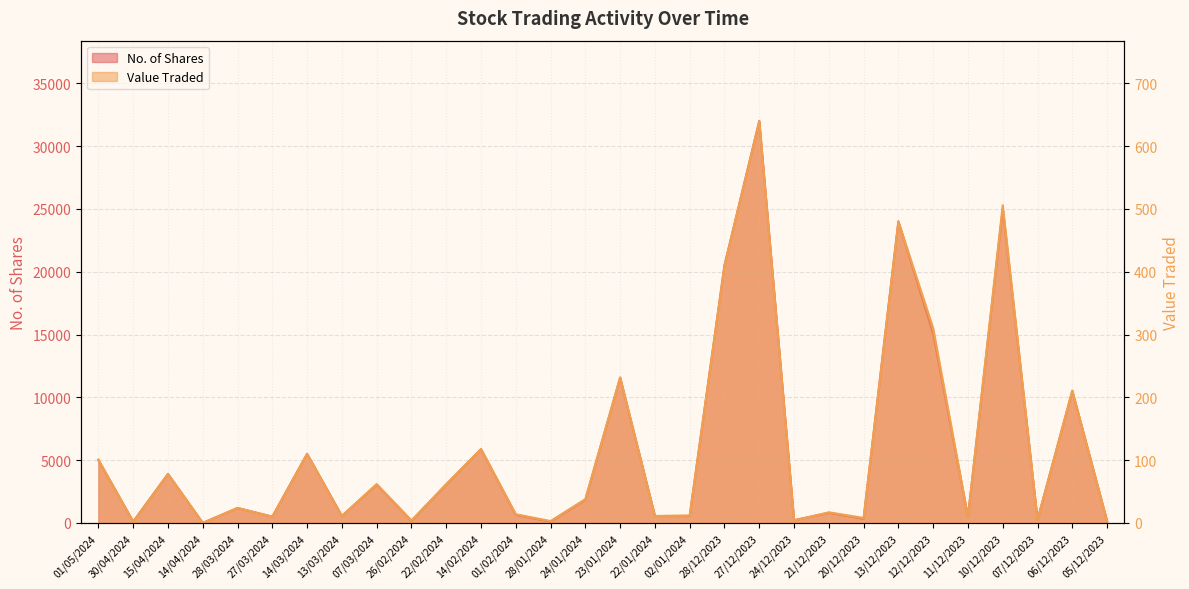

Which category has the lowest value in the No. of Shares series?

14/04/2024